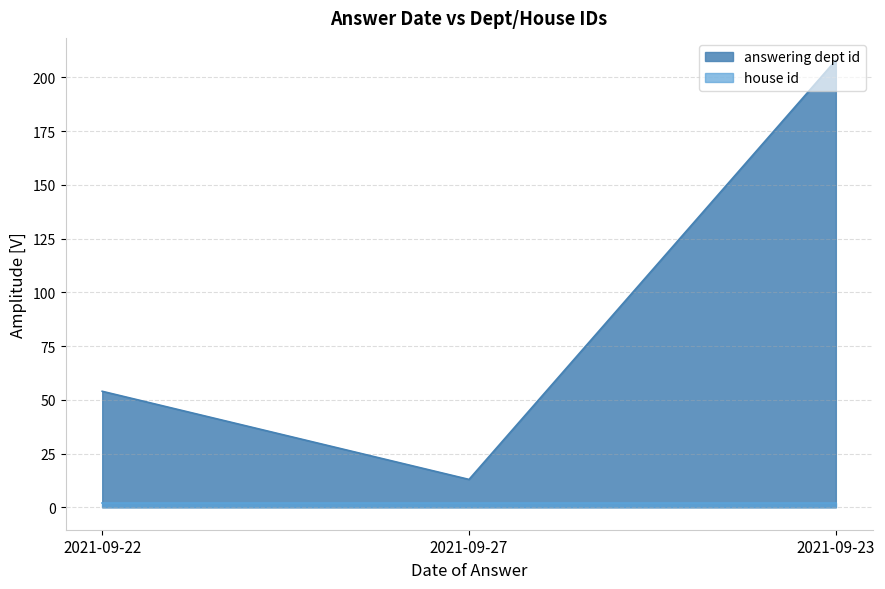

Approximately how many times larger is the value at 2021-09-22 compared to 2021-09-27?

4.2